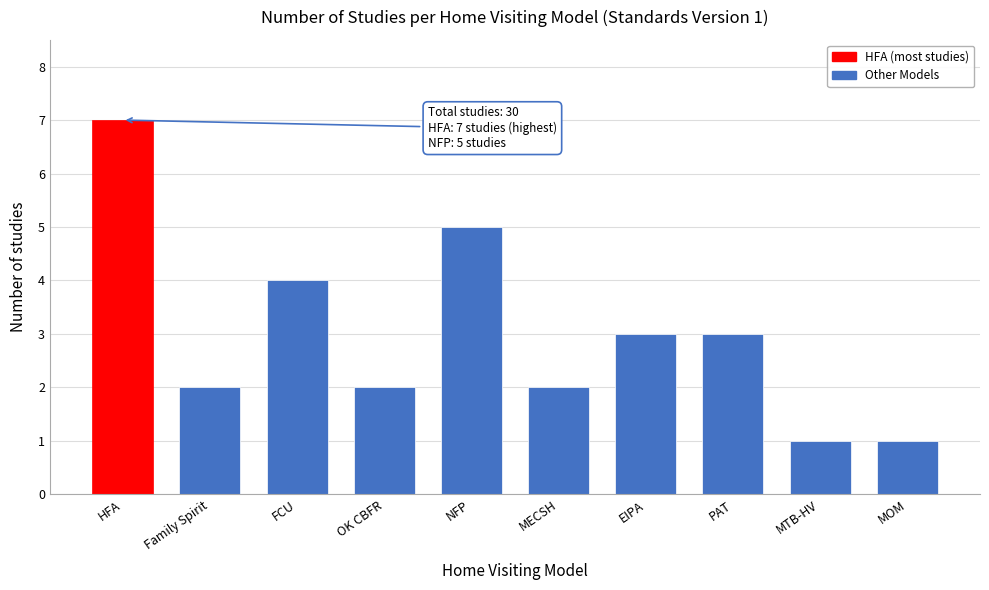

Reading left to right, list all the values displayed in this chart.

7	2	4	2	5	2	3	3	1	1